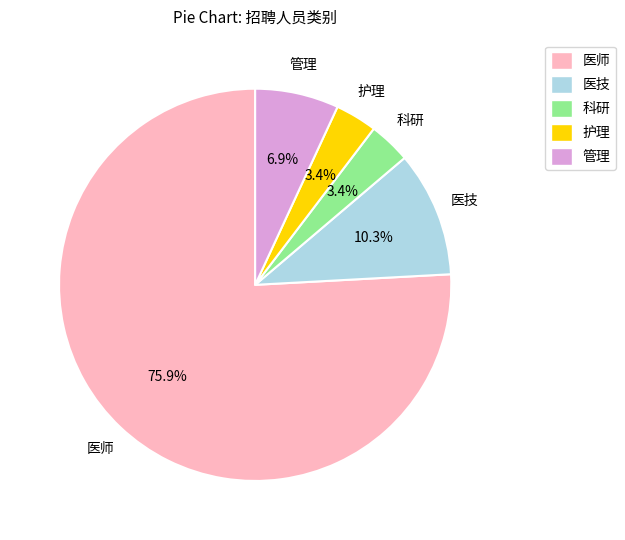

How many segments does this pie chart have?

5